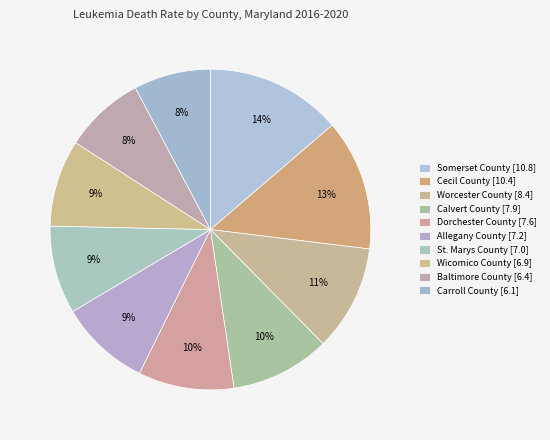

Count the number of slices in the pie.

10